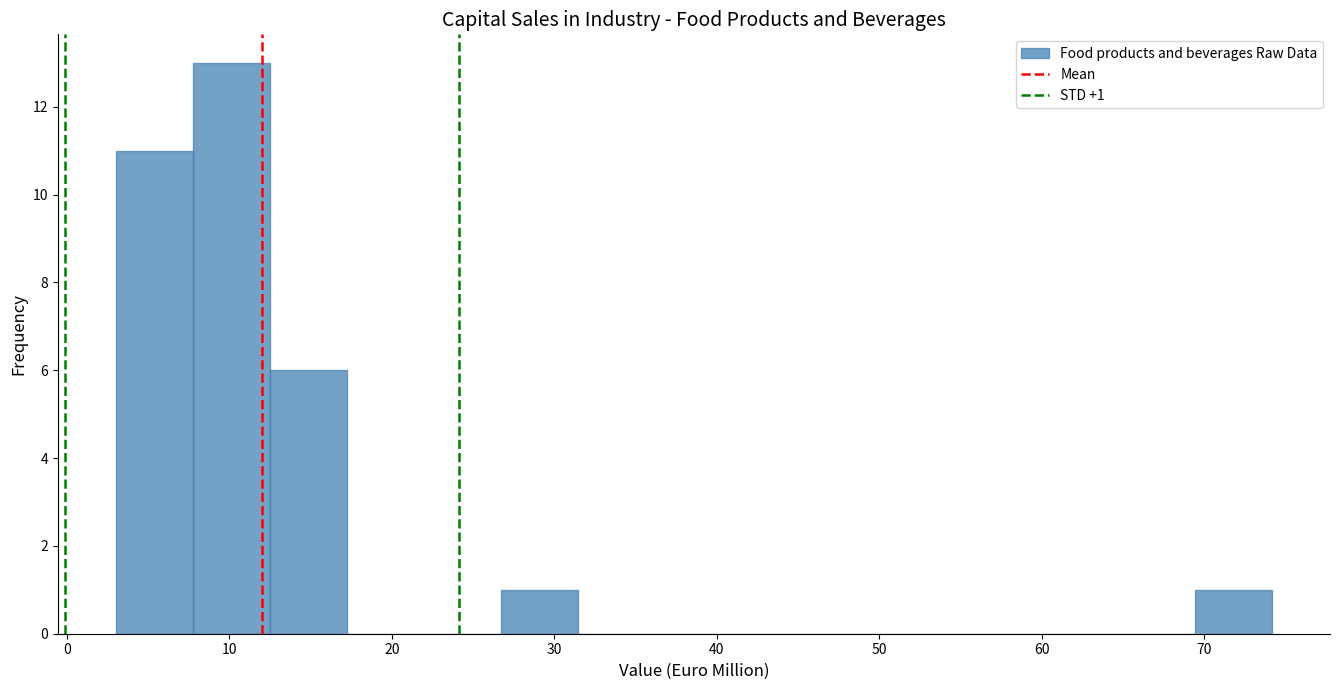

Over which range of the x-axis is the bar tallest?

8 to 12